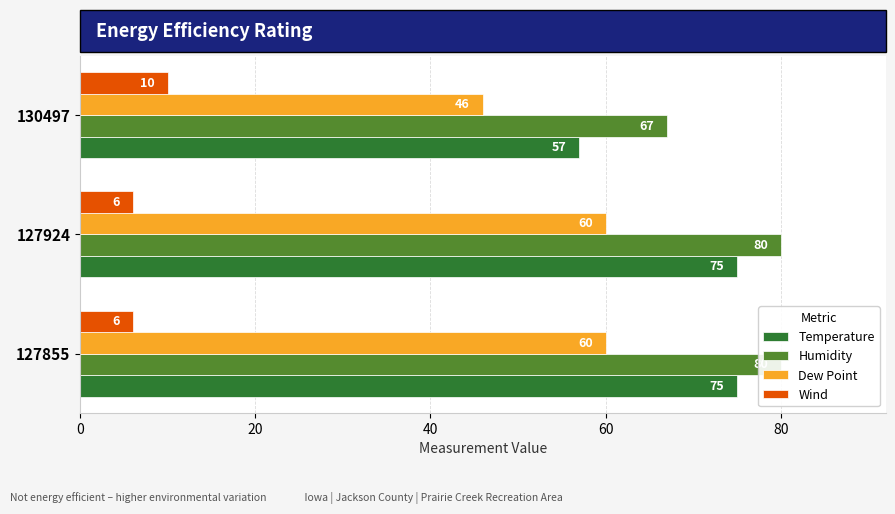

Are the bars grouped side by side (vs. stacked)?

Yes